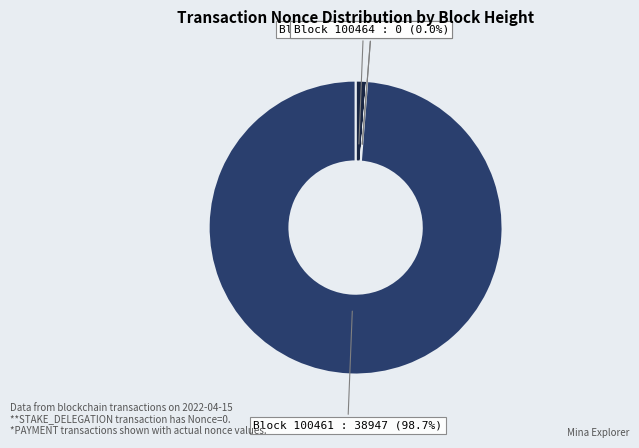

What is the smallest slice in the pie chart?

100464